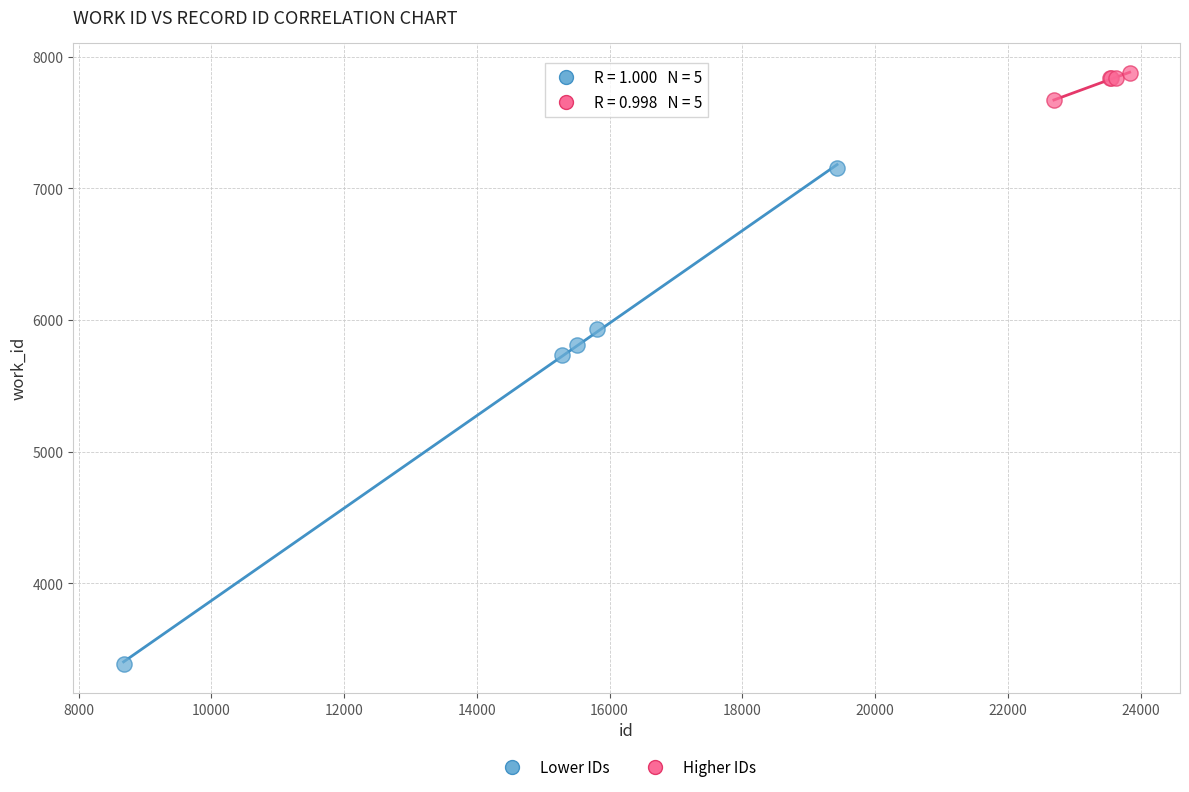

Which series contains the highest Y value?

Higher IDs